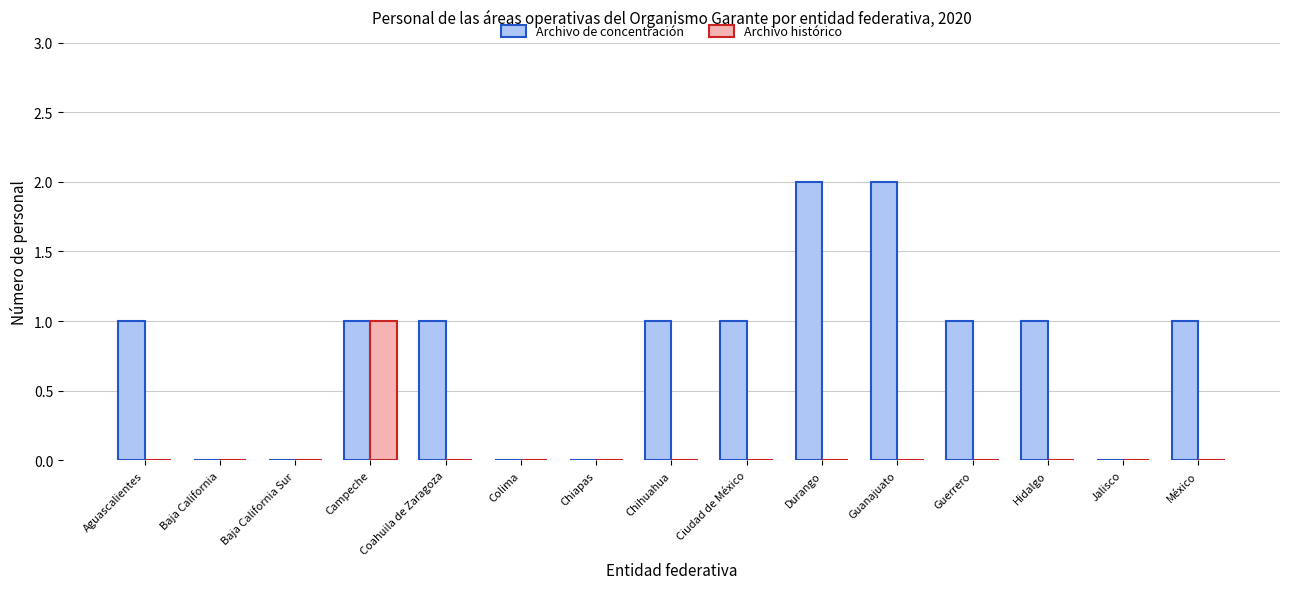

Reading left to right, extract all data points from this chart.

Archivo de concentración: Aguascalientes=1	Baja California=0	Baja California Sur=0	Campeche=1	Coahuila de Zaragoza=1	Colima=0	Chiapas=0	Chihuahua=1	Ciudad de México=1	Durango=2	Guanajuato=2	Guerrero=1	Hidalgo=1	Jalisco=0	México=1
Archivo histórico: Aguascalientes=0	Baja California=0	Baja California Sur=0	Campeche=1	Coahuila de Zaragoza=0	Colima=0	Chiapas=0	Chihuahua=0	Ciudad de México=0	Durango=0	Guanajuato=0	Guerrero=0	Hidalgo=0	Jalisco=0	México=0